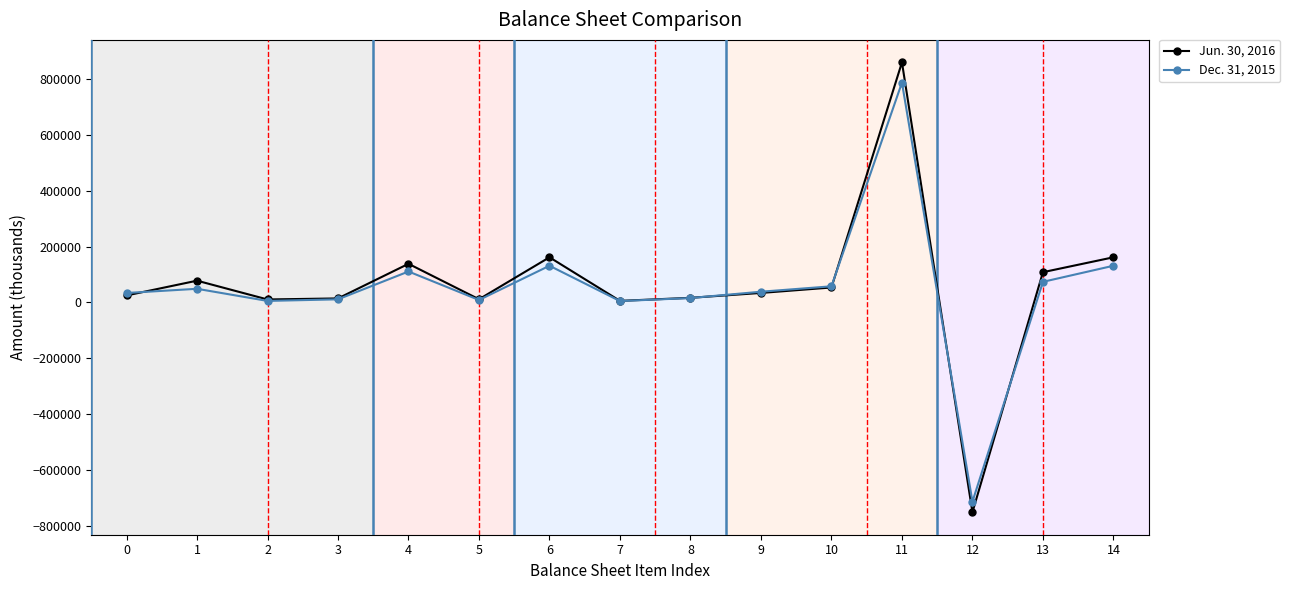

What is the value of the Dec. 31, 2015 point at the 10th from the left?

38178